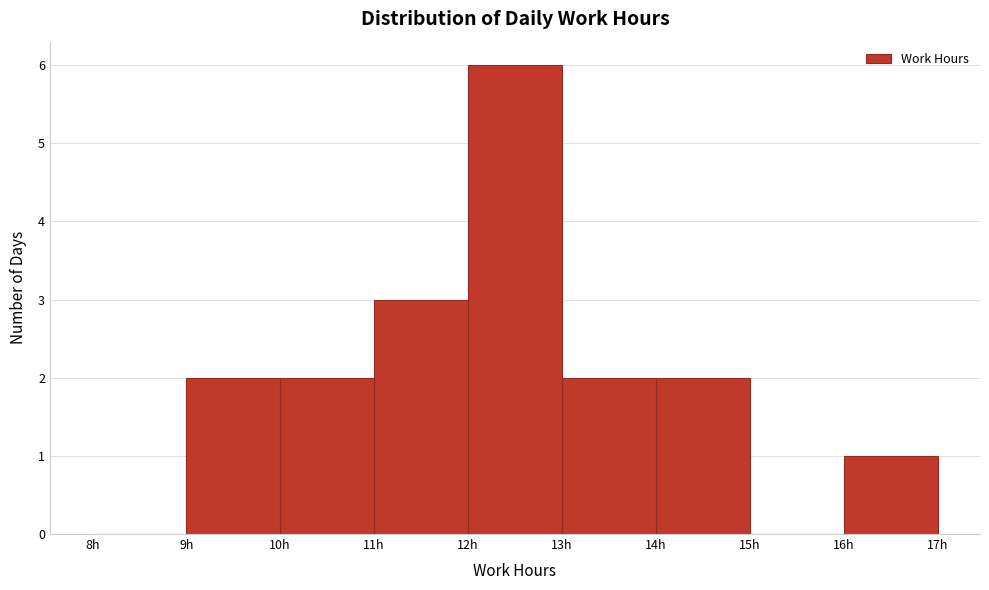

Reading left to right, transcribe this chart: for each bar, give the range it covers on the x-axis and its height. The values are not printed on the chart, so give them approximately, as read against the axis.

8 to 9: 0
9 to 10: 2
10 to 11: 2
11 to 12: 3
12 to 13: 6
13 to 14: 2
14 to 15: 2
15 to 16: 0
16 to 17: 1